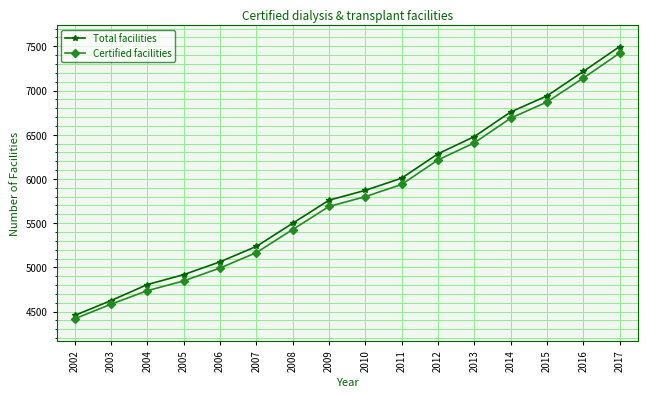

Which series has the largest total across all categories?

Total facilities